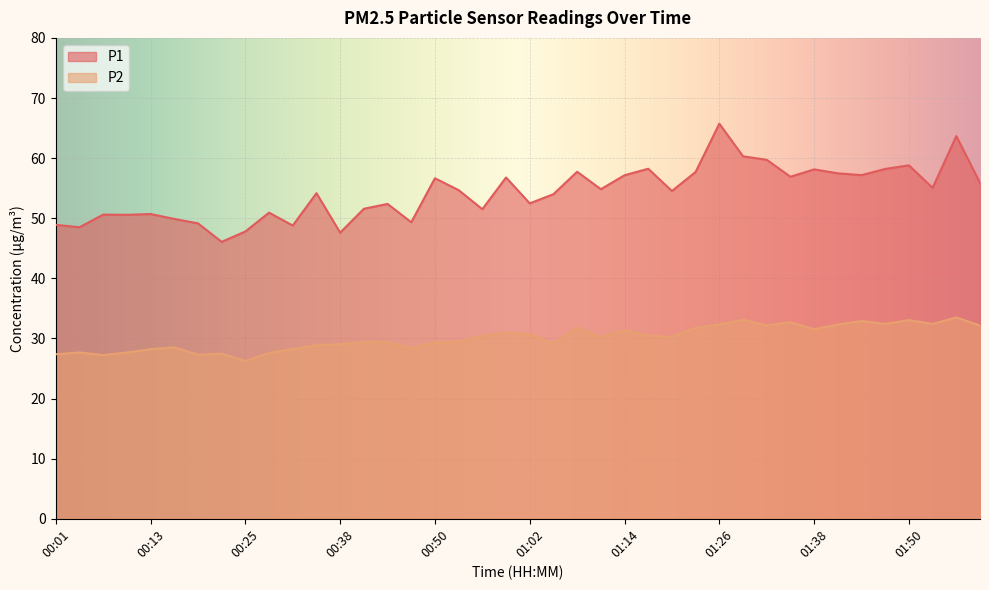

Is the value of P1 at 01:35 greater than the value of P2 at 00:19?

Yes